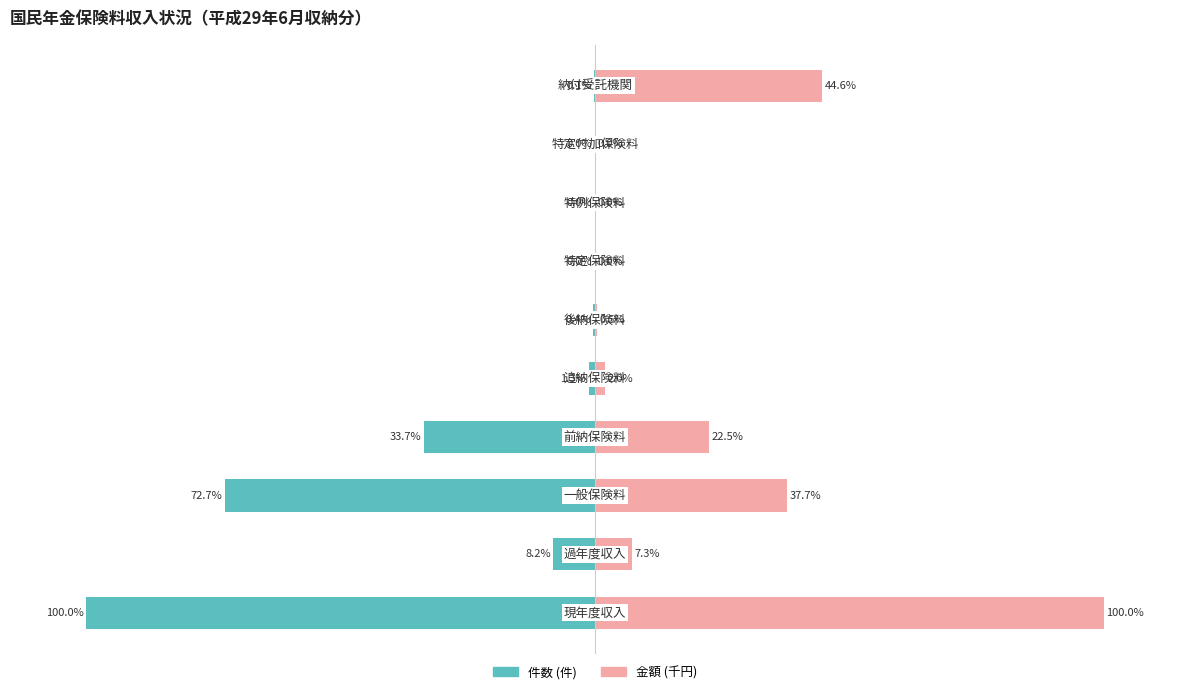

At 7, list the series in order from largest to smallest.

金額 (千円), 件数 (件)